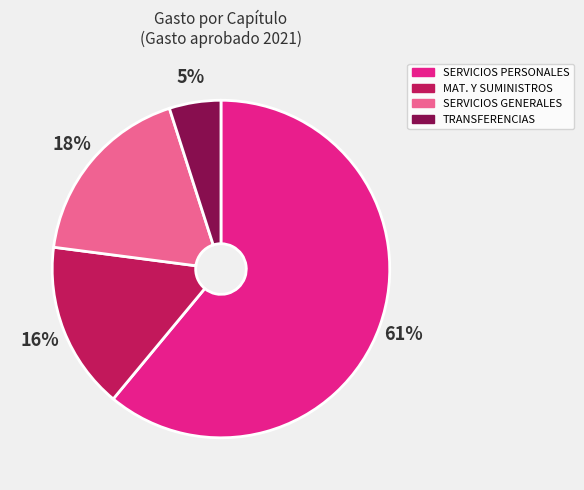

How many slices are in this pie chart?

4